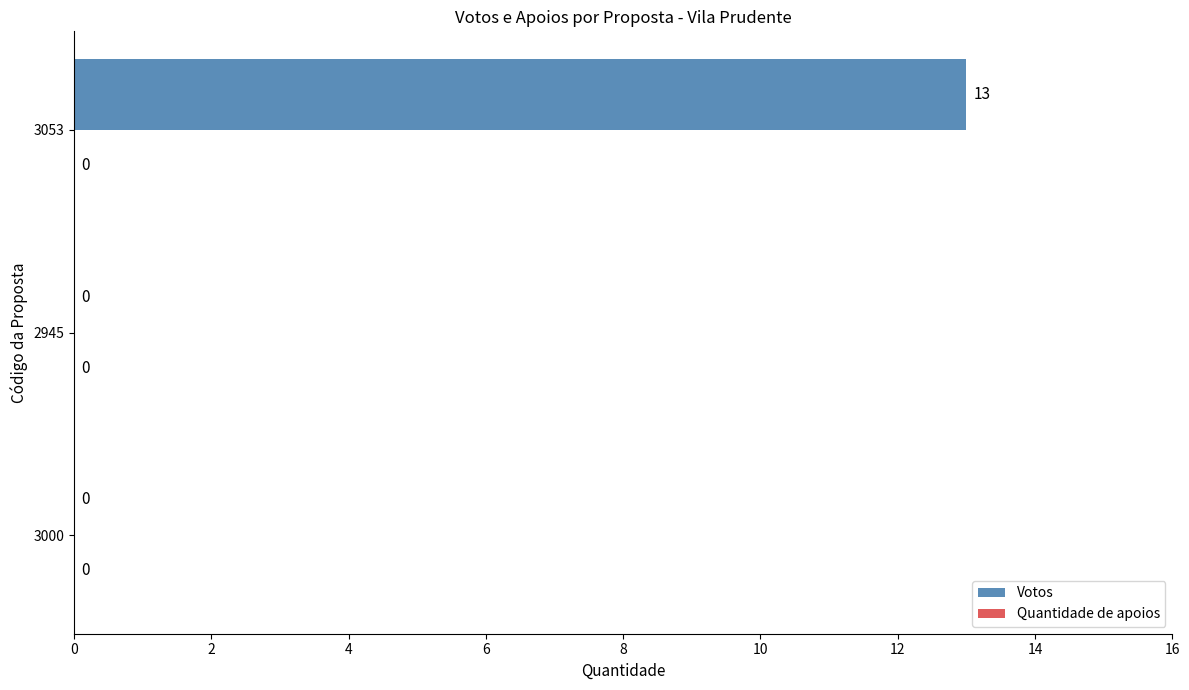

What is the sum of all values?

13